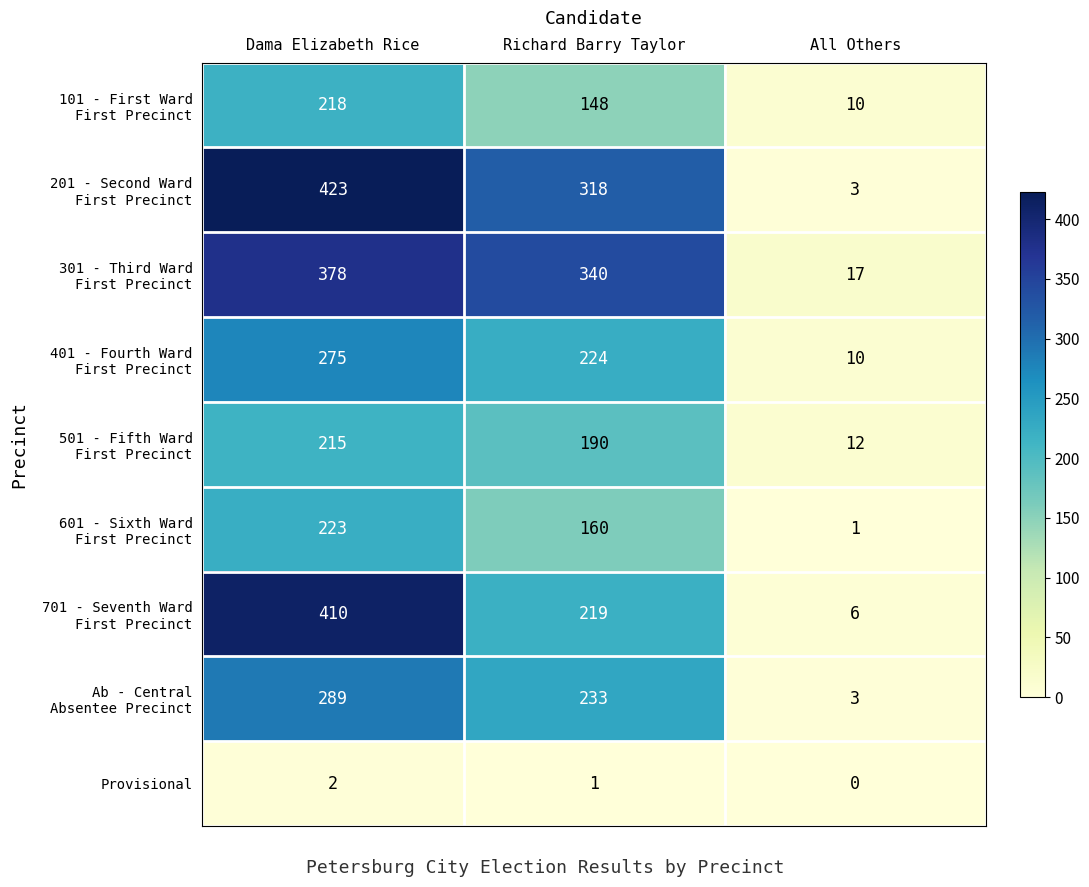

Which category has the highest value across all series?

Dama Elizabeth Rice